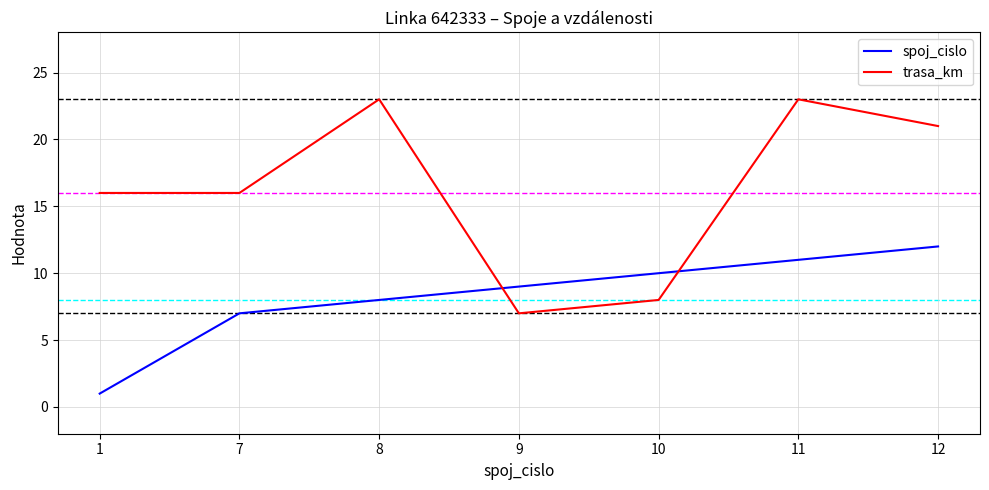

How many distinct data groups are displayed?

2